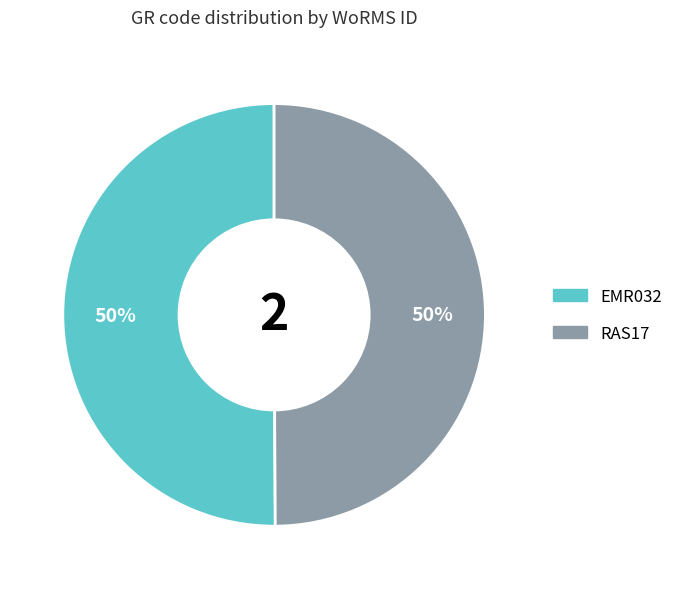

How many slices are in this pie chart?

2